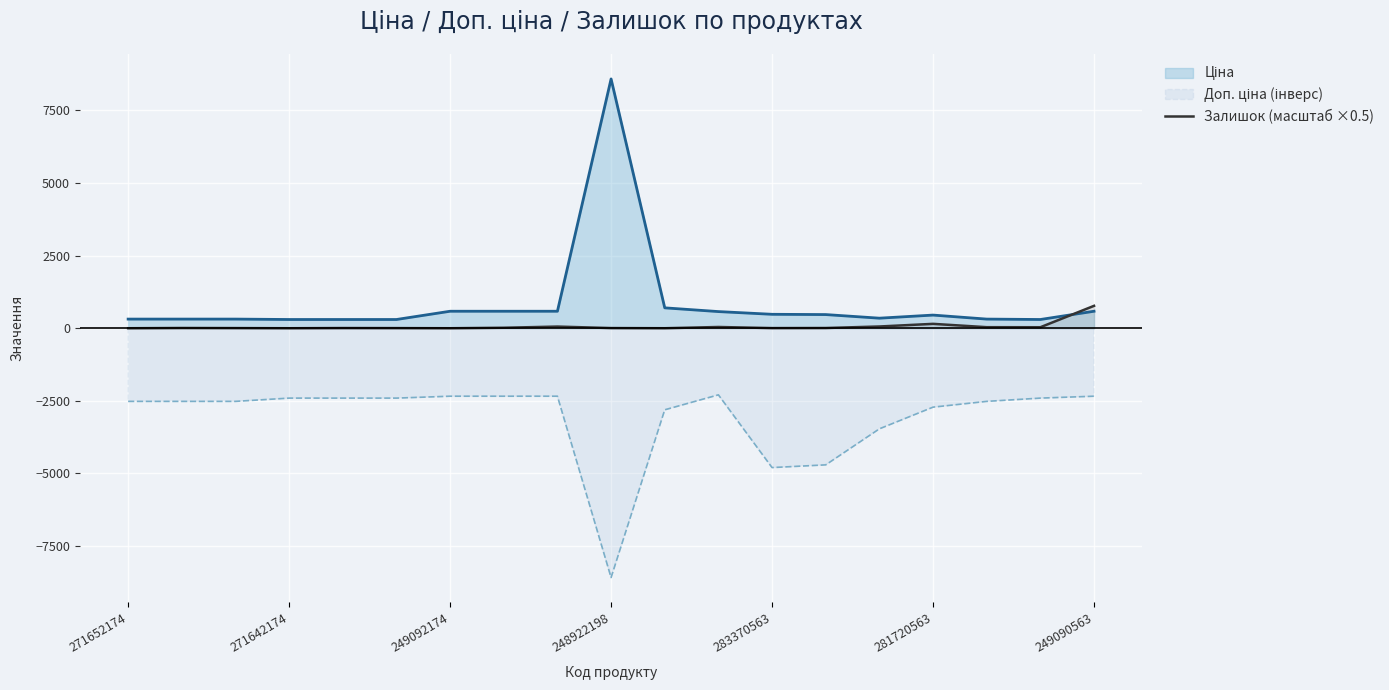

At which category does the chart reach its peak across all series?

248922198